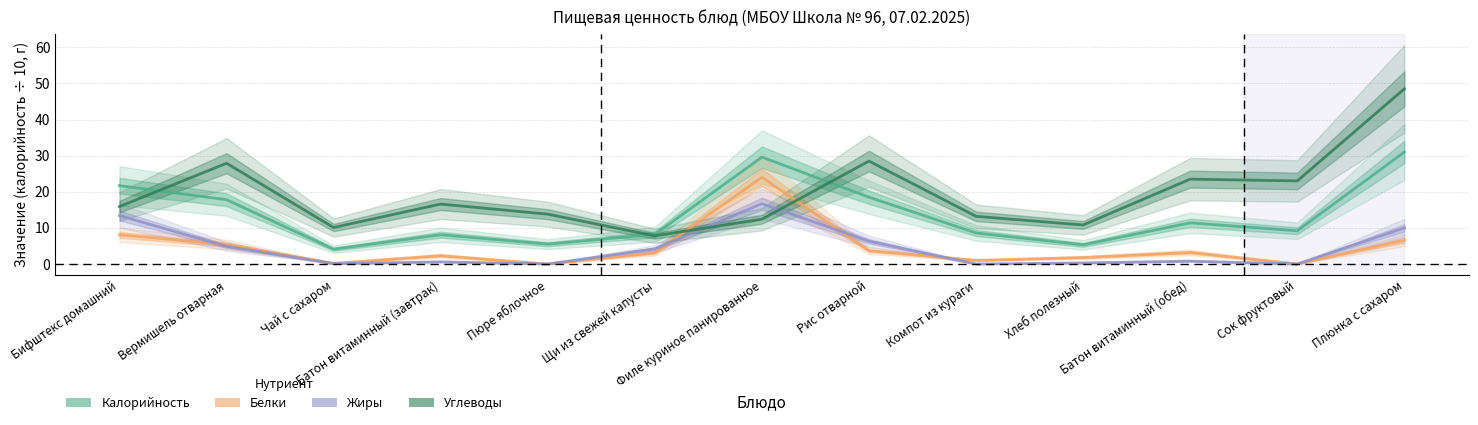

The Жиры series shows 6.1 at Щи из свежей капусты. True or false?

False